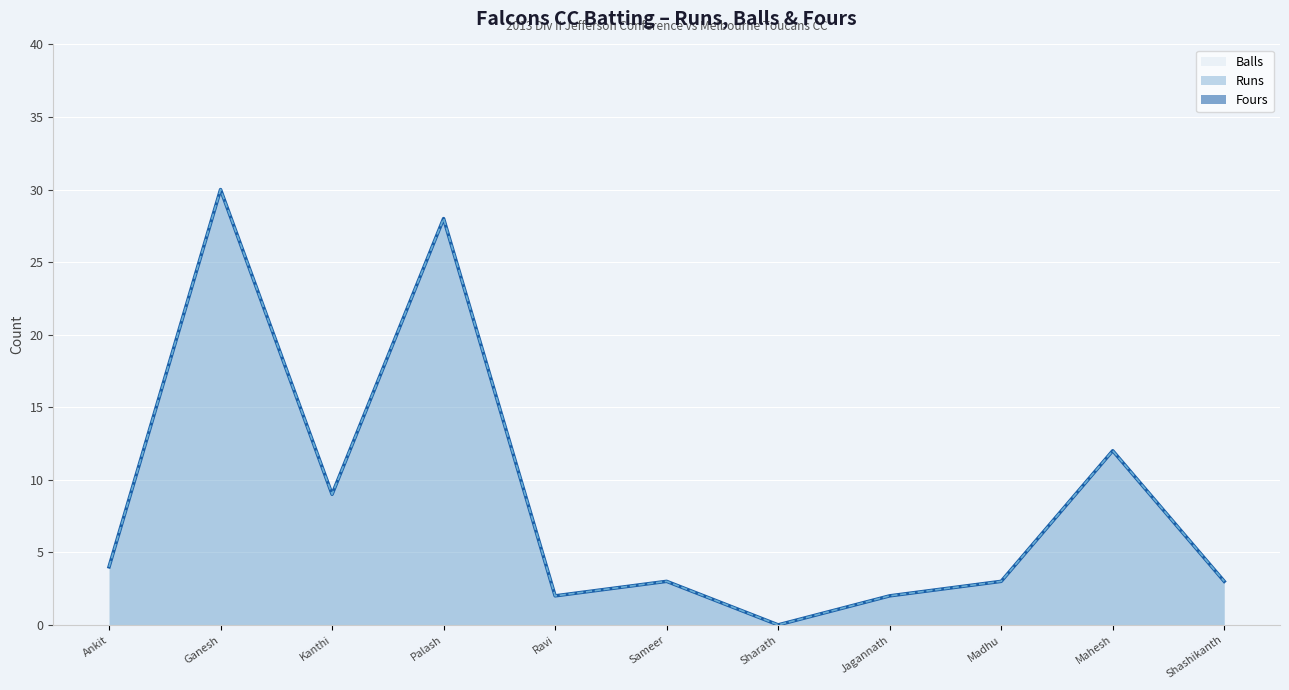

Is the value of Balls at Kanthi greater than the value of Runs at Mahesh?

No